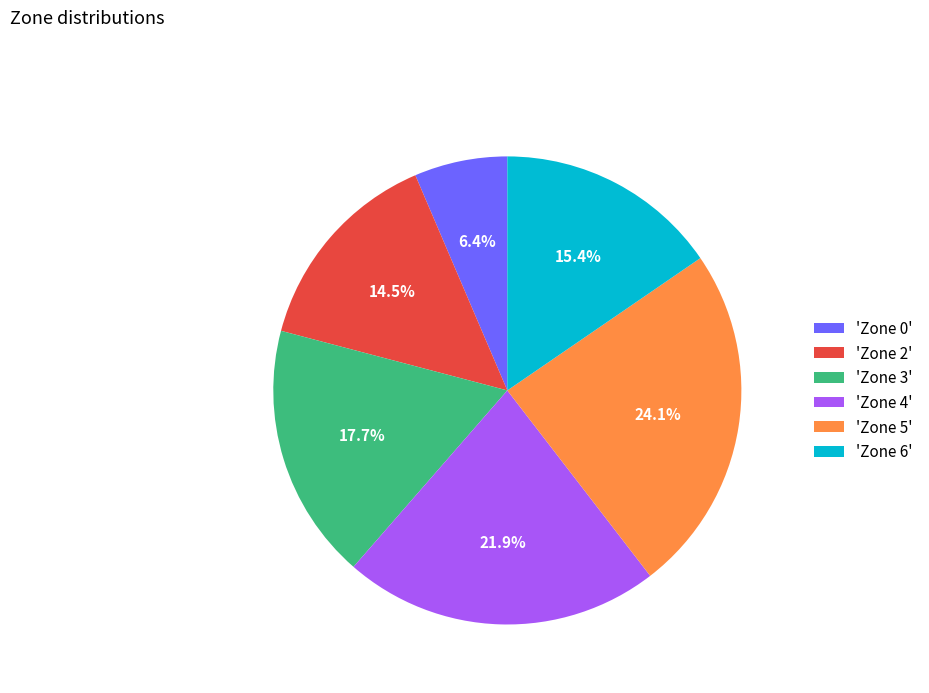

What is the total percentage of 'Zone 5' and 'Zone 4'?

46.0%